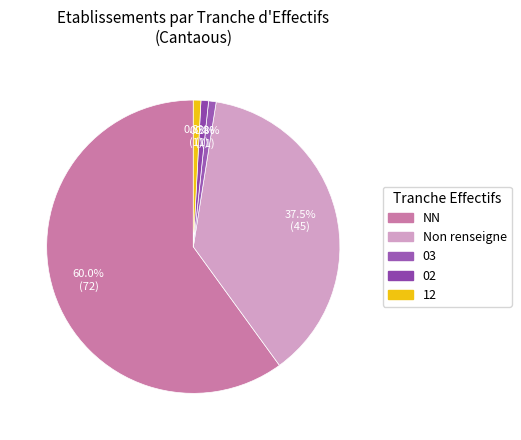

Between 03 and NN, which is larger?

NN